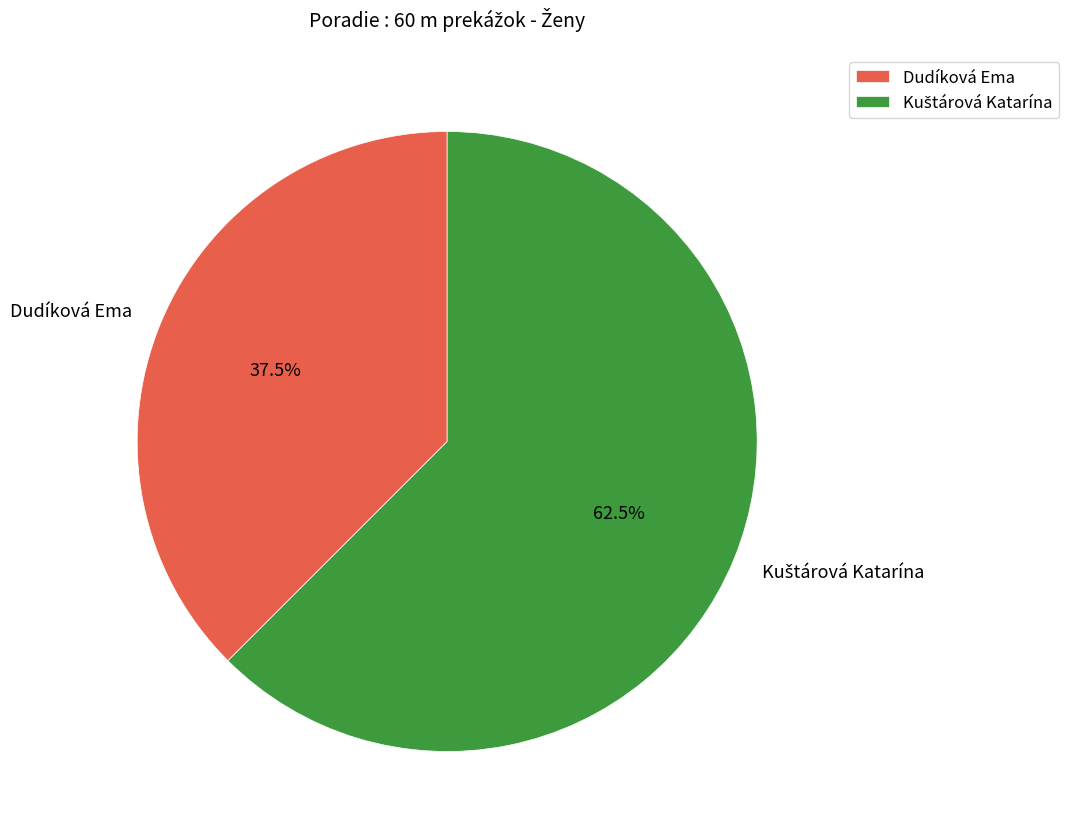

How many slices are in this pie chart?

2